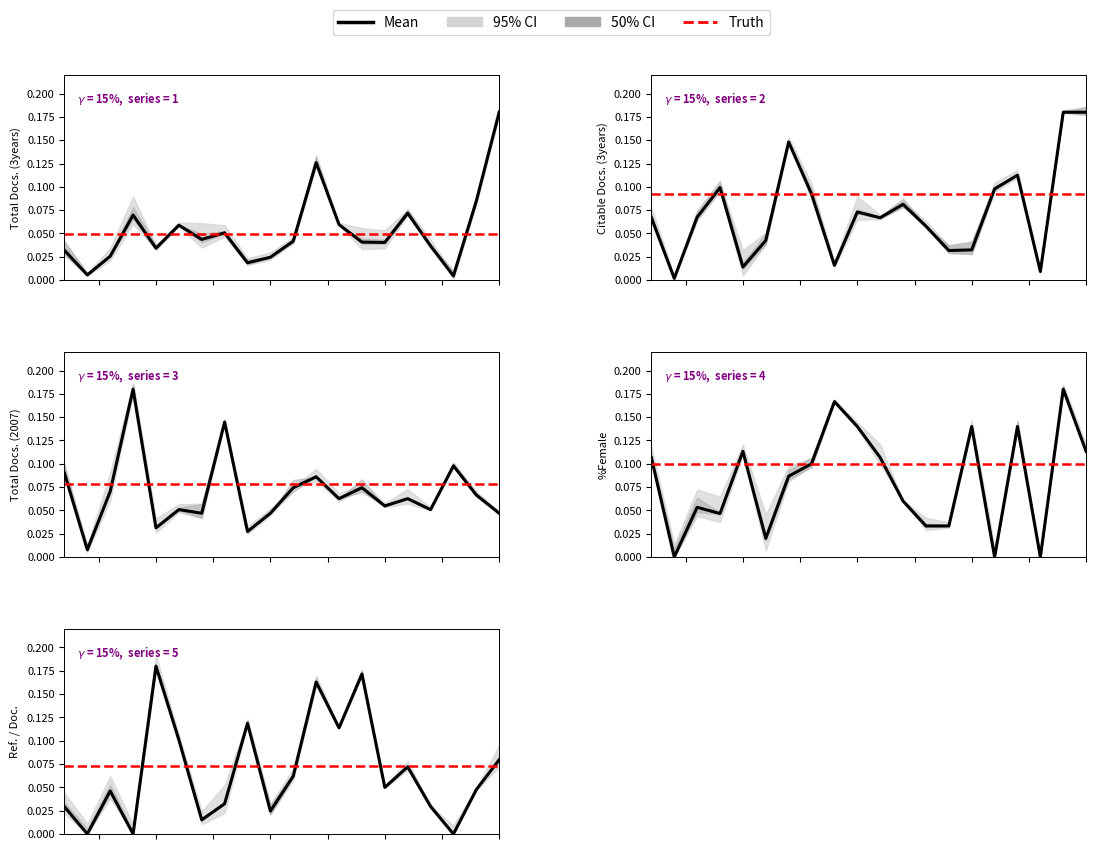

Which series changed the most between 15 and 16?

%Female